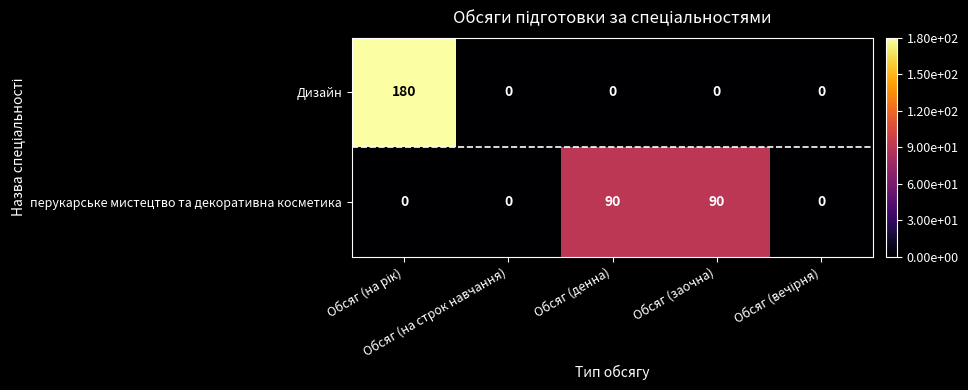

Count the перукарське мистецтво та декоративна косметика values in the range 0 to 90.

5